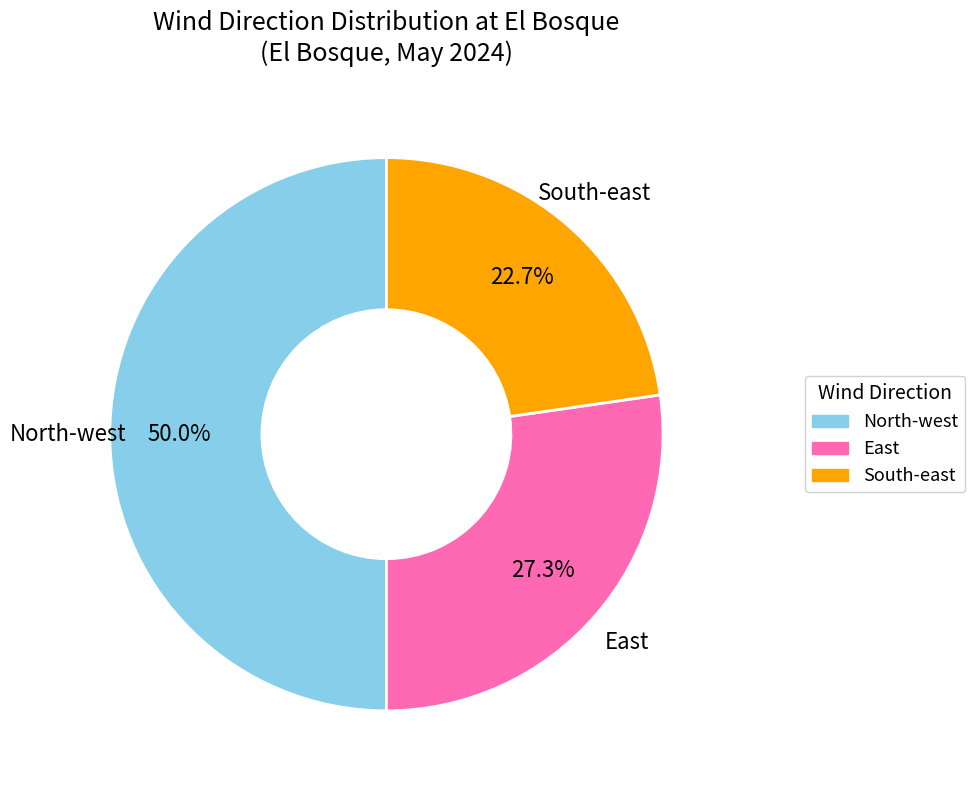

Is it true that North-west is 50% of the pie?

True